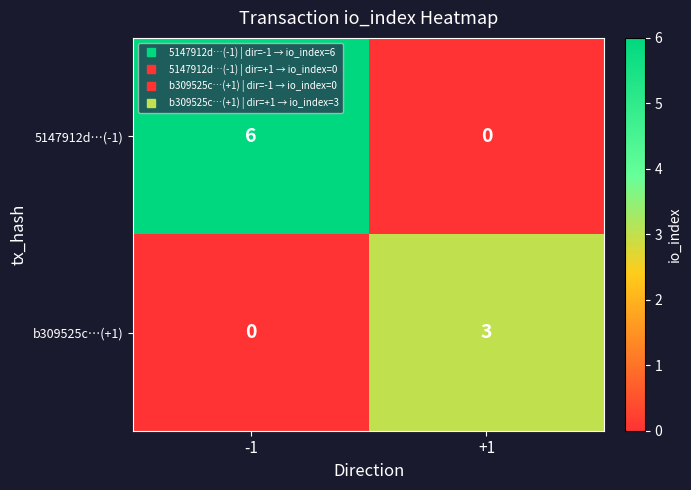

What is the total value across all series at -1?

6